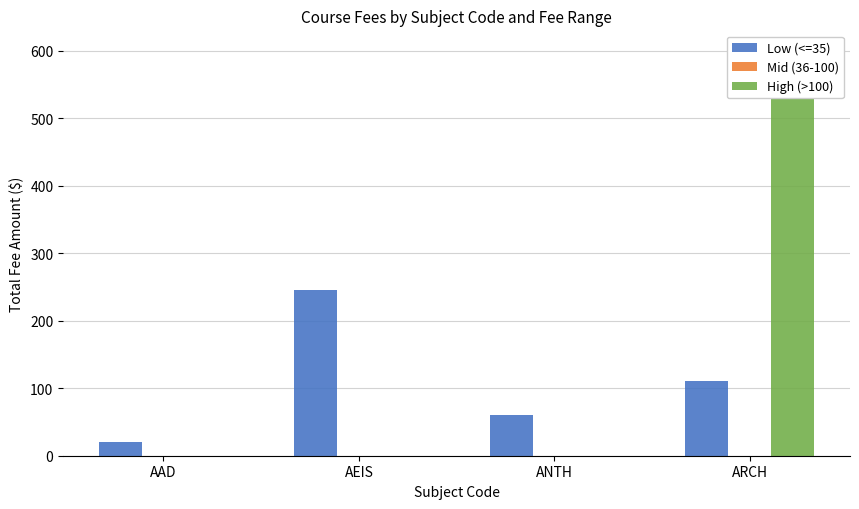

What is the label of the 3rd bar from the right?

AEIS